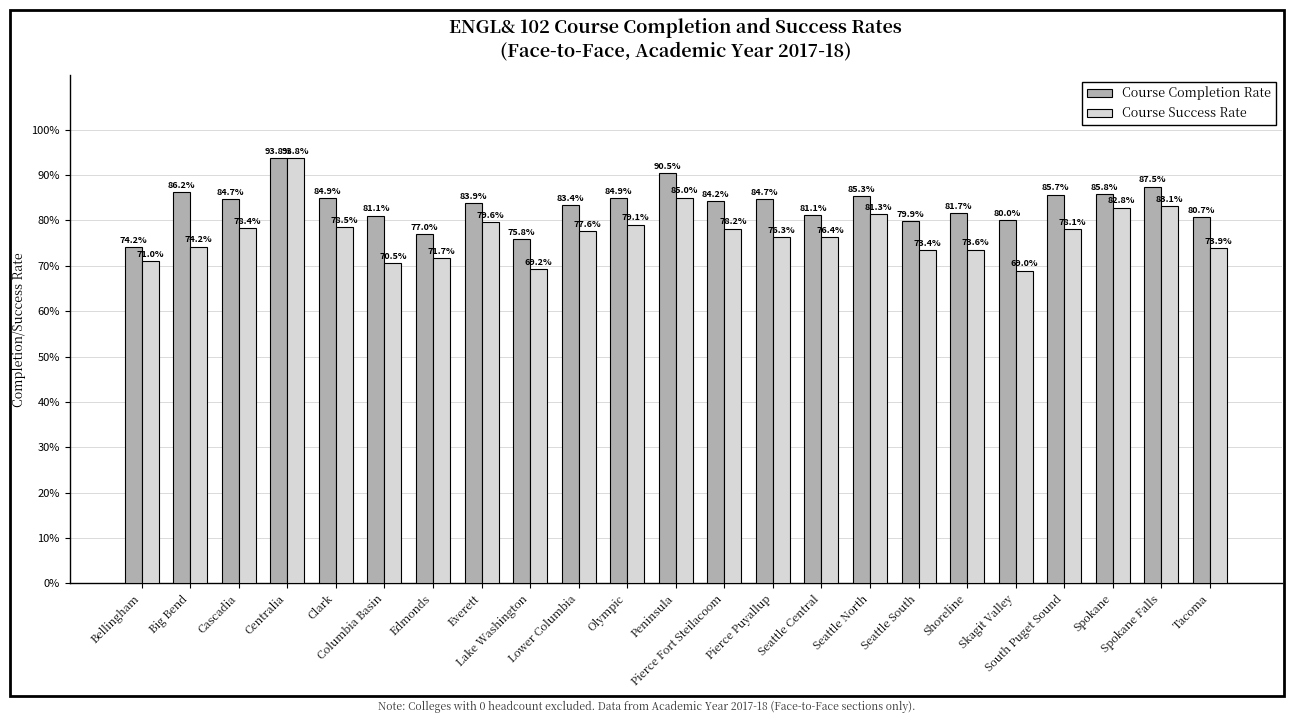

Reading left to right, what are all the values shown in this chart?

Course Completion Rate: Bellingham=0.7	Big Bend=0.9	Cascadia=0.8	Centralia=0.9	Clark=0.8	Columbia Basin=0.8	Edmonds=0.8	Everett=0.8	Lake Washington=0.8	Lower Columbia=0.8	Olympic=0.8	Peninsula=0.9	Pierce Fort Steilacoom=0.8	Pierce Puyallup=0.8	Seattle Central=0.8	Seattle North=0.9	Seattle South=0.8	Shoreline=0.8	Skagit Valley=0.8	South Puget Sound=0.9	Spokane=0.9	Spokane Falls=0.9	Tacoma=0.8
Course Success Rate: Bellingham=0.7	Big Bend=0.7	Cascadia=0.8	Centralia=0.9	Clark=0.8	Columbia Basin=0.7	Edmonds=0.7	Everett=0.8	Lake Washington=0.7	Lower Columbia=0.8	Olympic=0.8	Peninsula=0.9	Pierce Fort Steilacoom=0.8	Pierce Puyallup=0.8	Seattle Central=0.8	Seattle North=0.8	Seattle South=0.7	Shoreline=0.7	Skagit Valley=0.7	South Puget Sound=0.8	Spokane=0.8	Spokane Falls=0.8	Tacoma=0.7